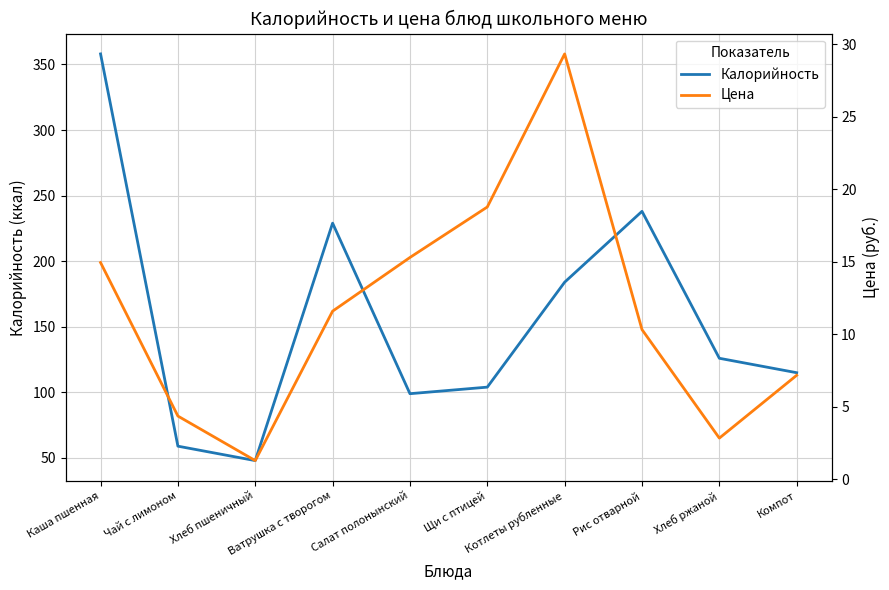

What is the sum of all Калорийность values?

1560